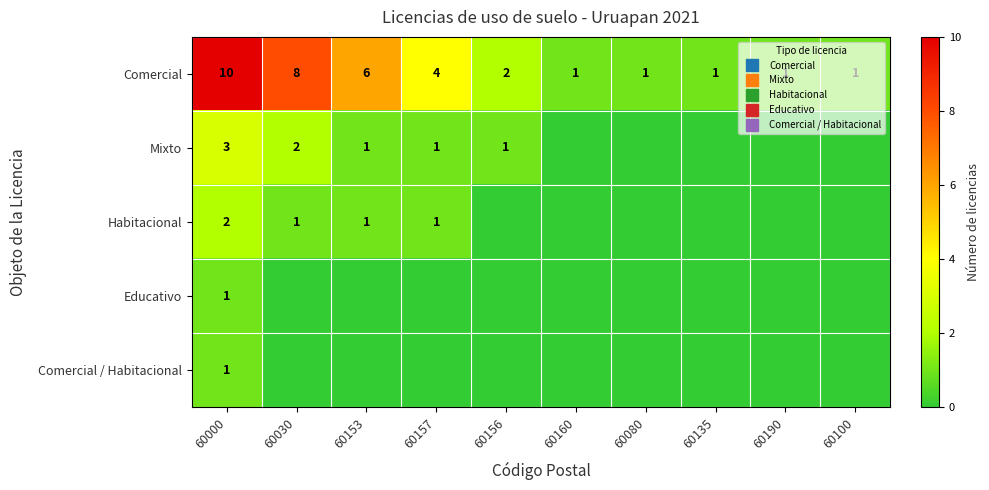

How many data points in Mixto are above 1?

2